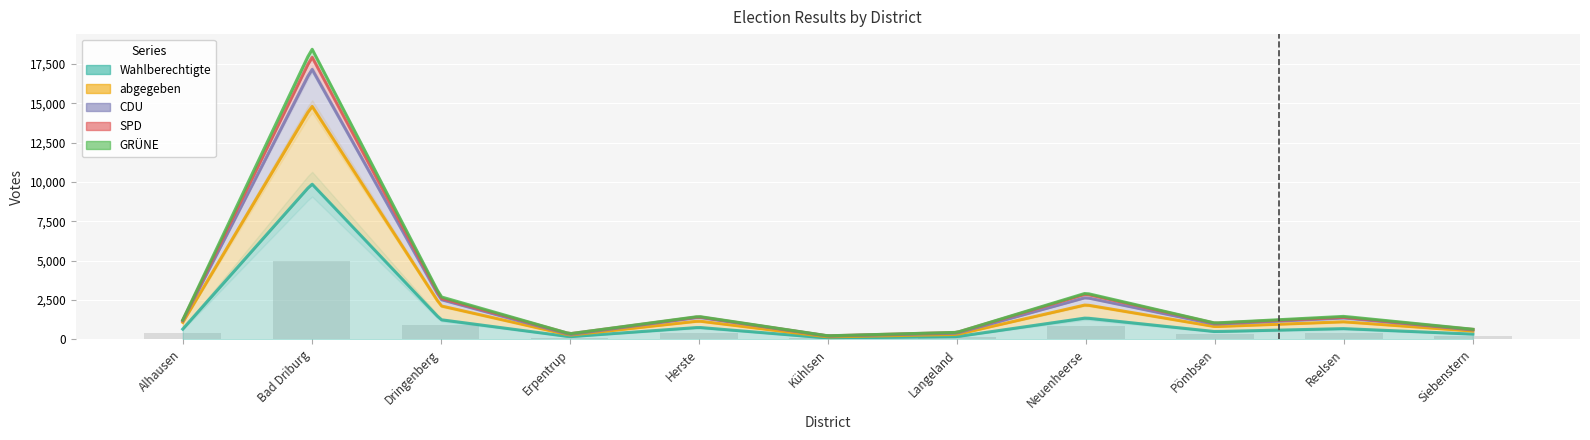

What is the label of the 4th bar from the left?

Erpentrup